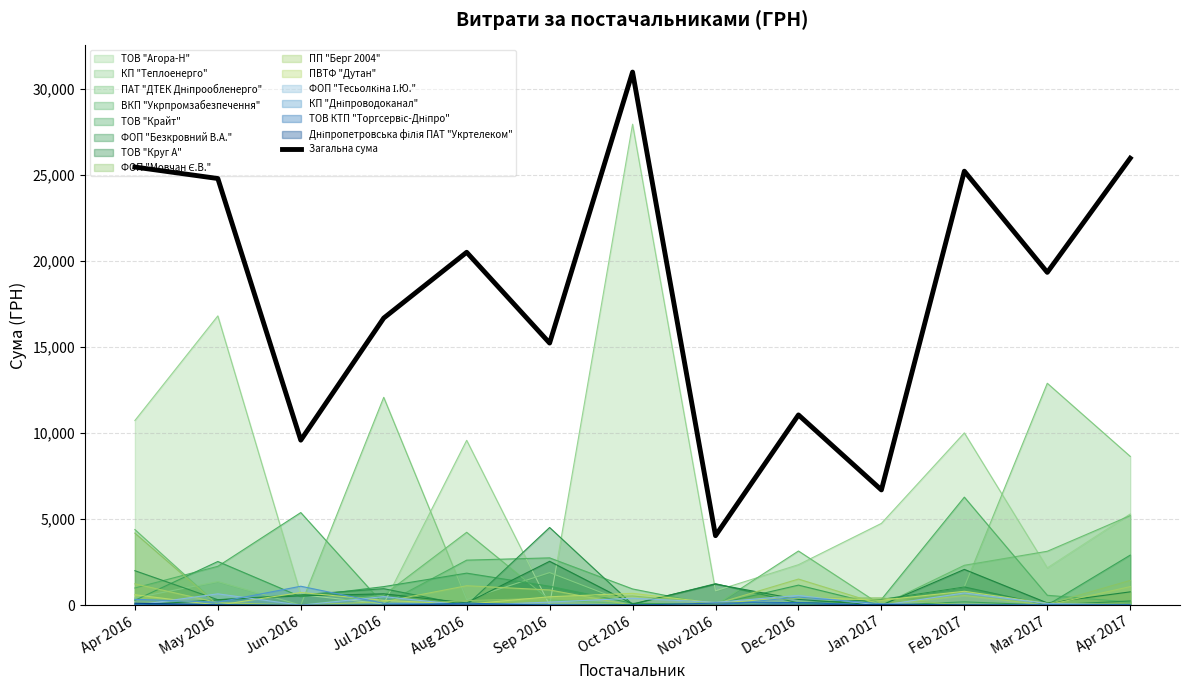

At which label does the data first exceed 19328?

Apr 2016